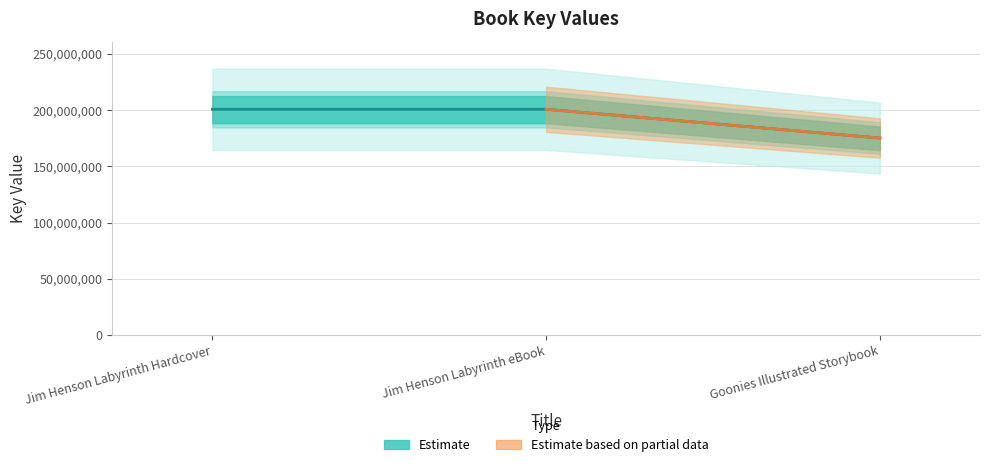

At which category does the chart reach its minimum across all series?

Goonies Illustrated Storybook